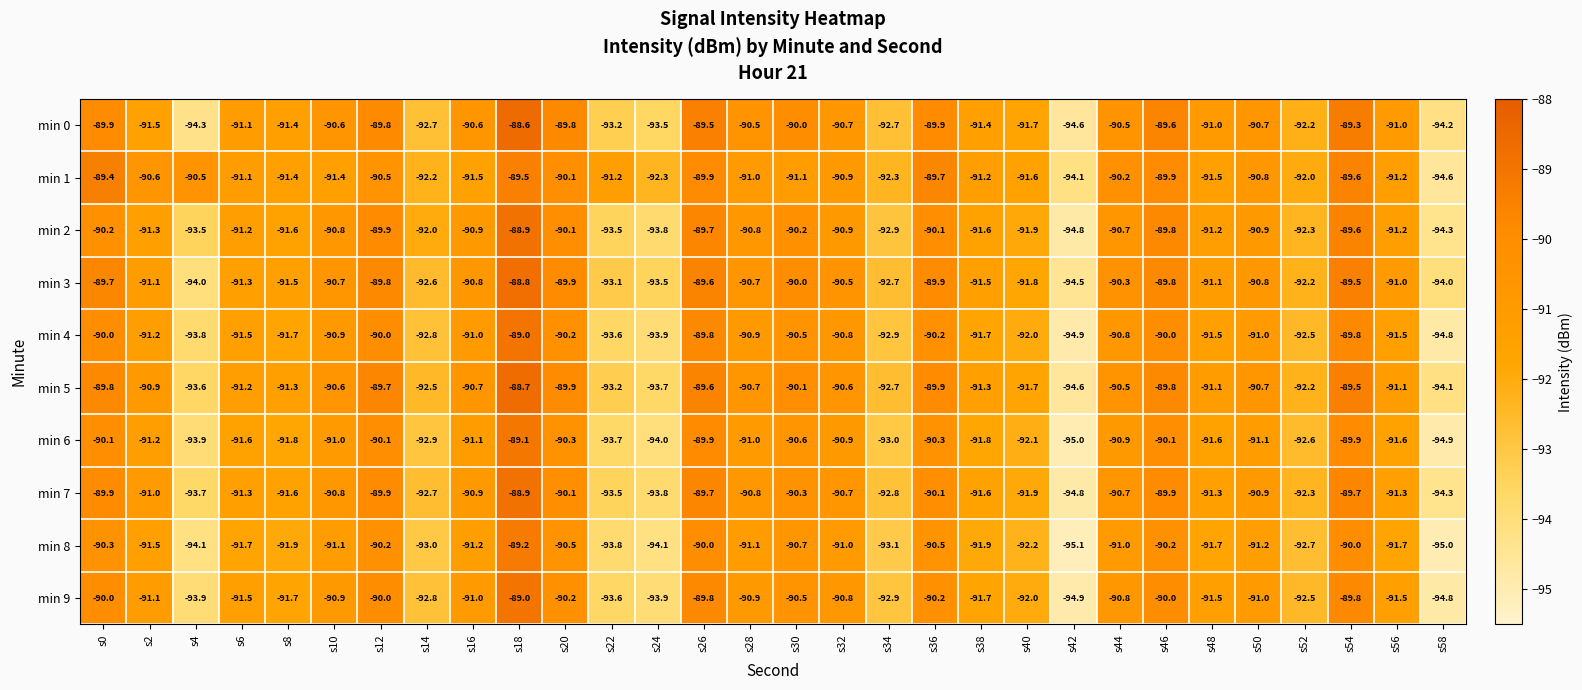

True or false: min 2 has a value of -91.9 at s40.

True